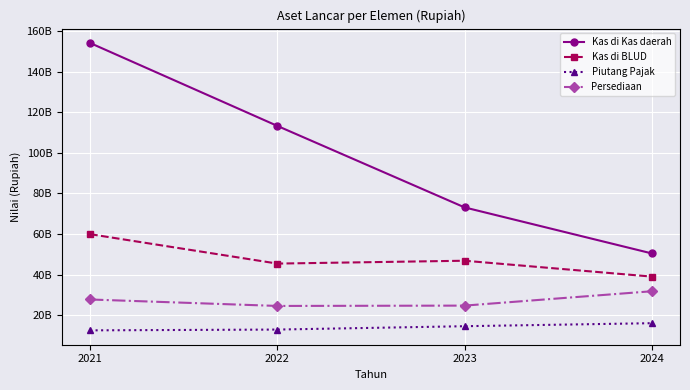

Which has a higher value, 2023 or 2021?

2021